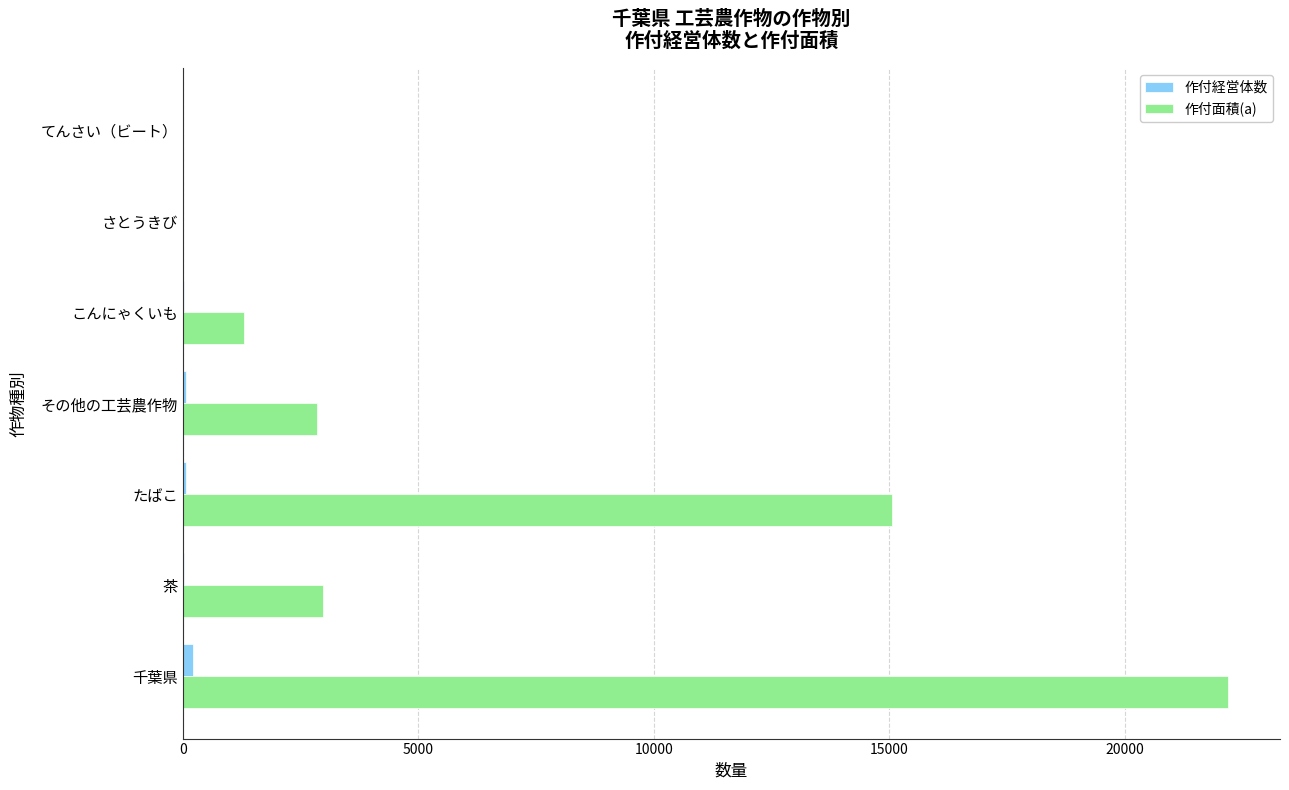

At which category is the sum across all series the highest?

千葉県